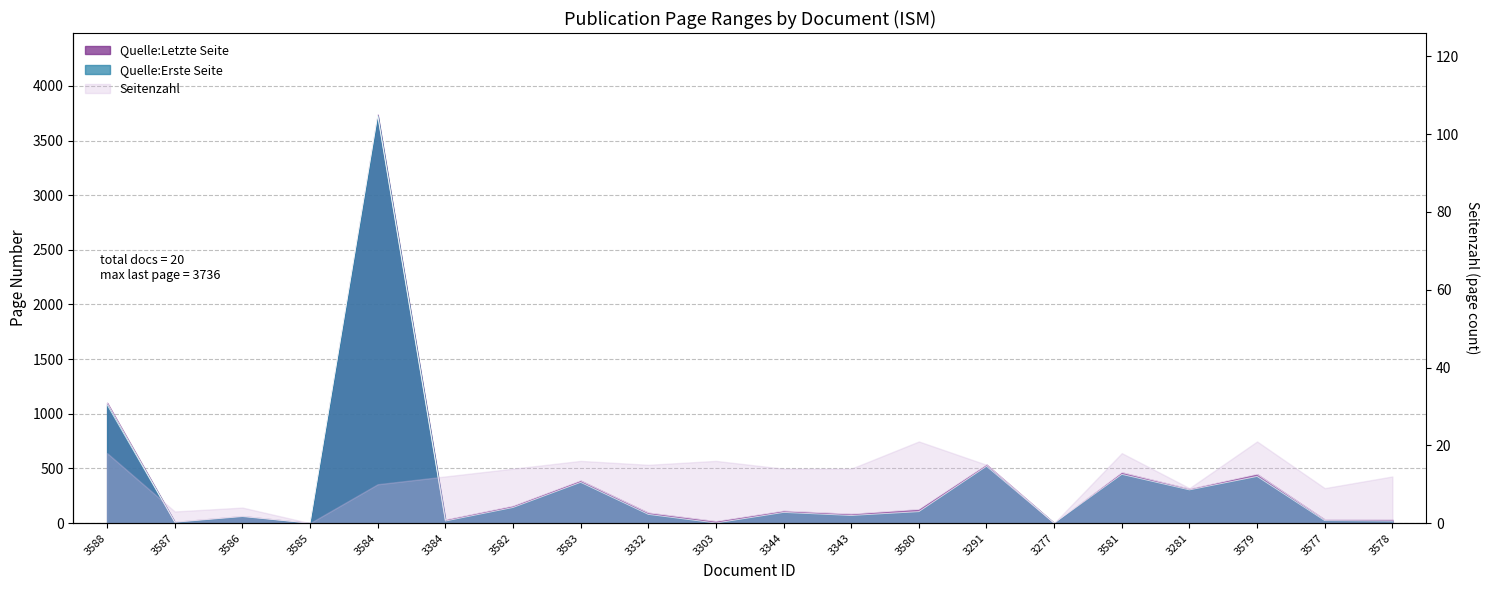

How many data points in Quelle:Letzte Seite are less than 112?

10